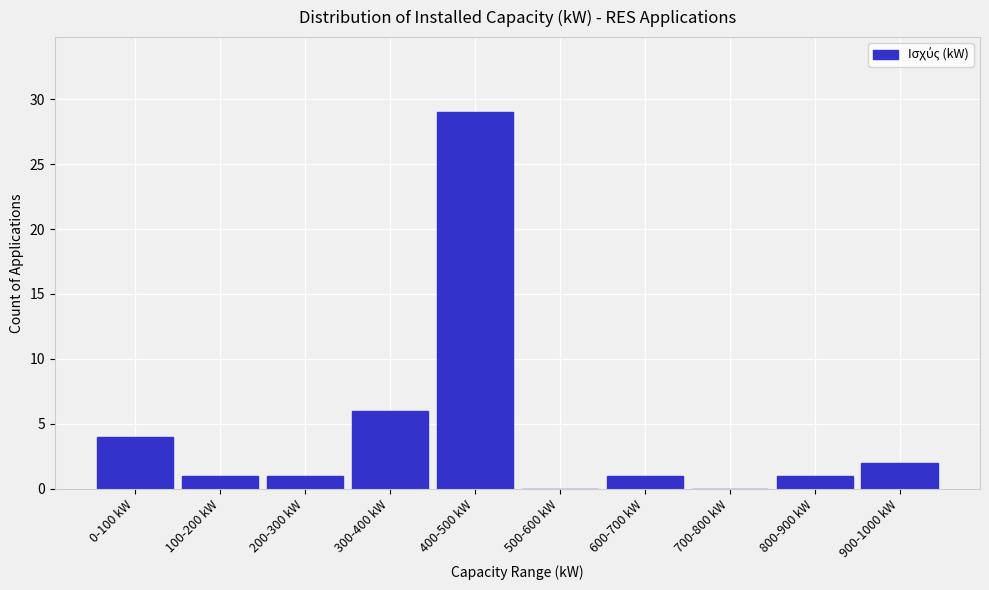

Reading left to right, transcribe all the data shown in this chart.

0-100 kW=4	100-200 kW=1	200-300 kW=1	300-400 kW=6	400-500 kW=29	500-600 kW=0	600-700 kW=1	700-800 kW=0	800-900 kW=1	900-1000 kW=2